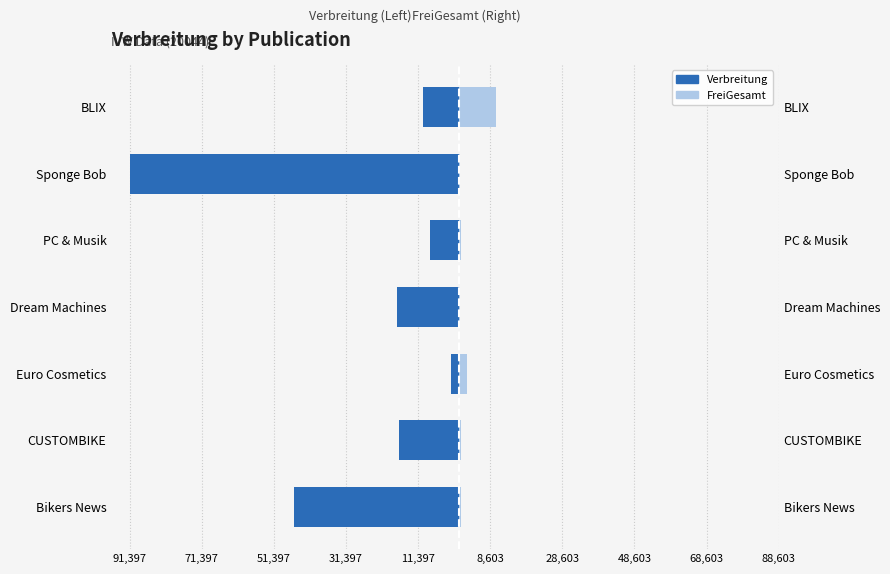

Does the chart contain stacked bars?

No